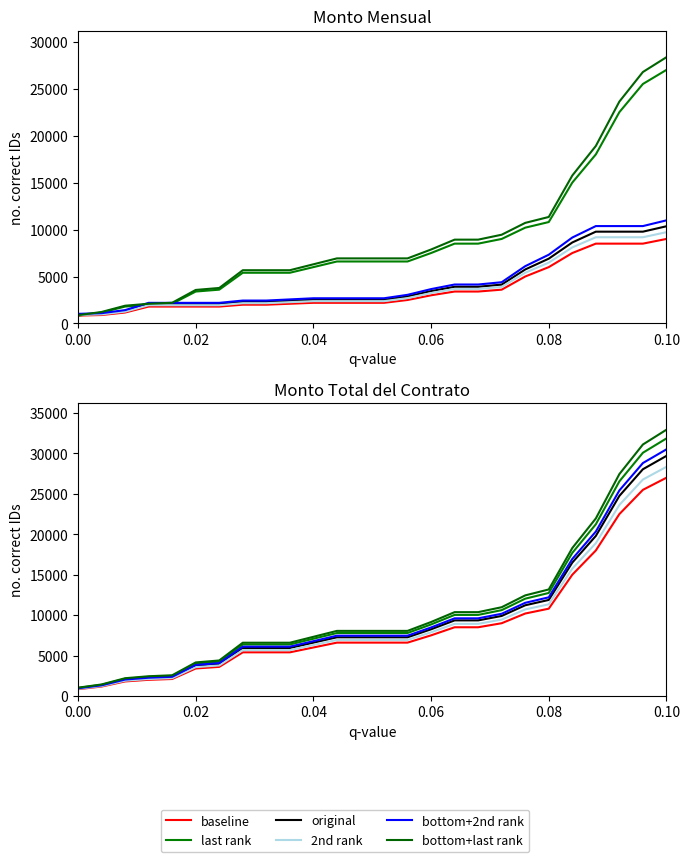

How many data points does each series have?

26